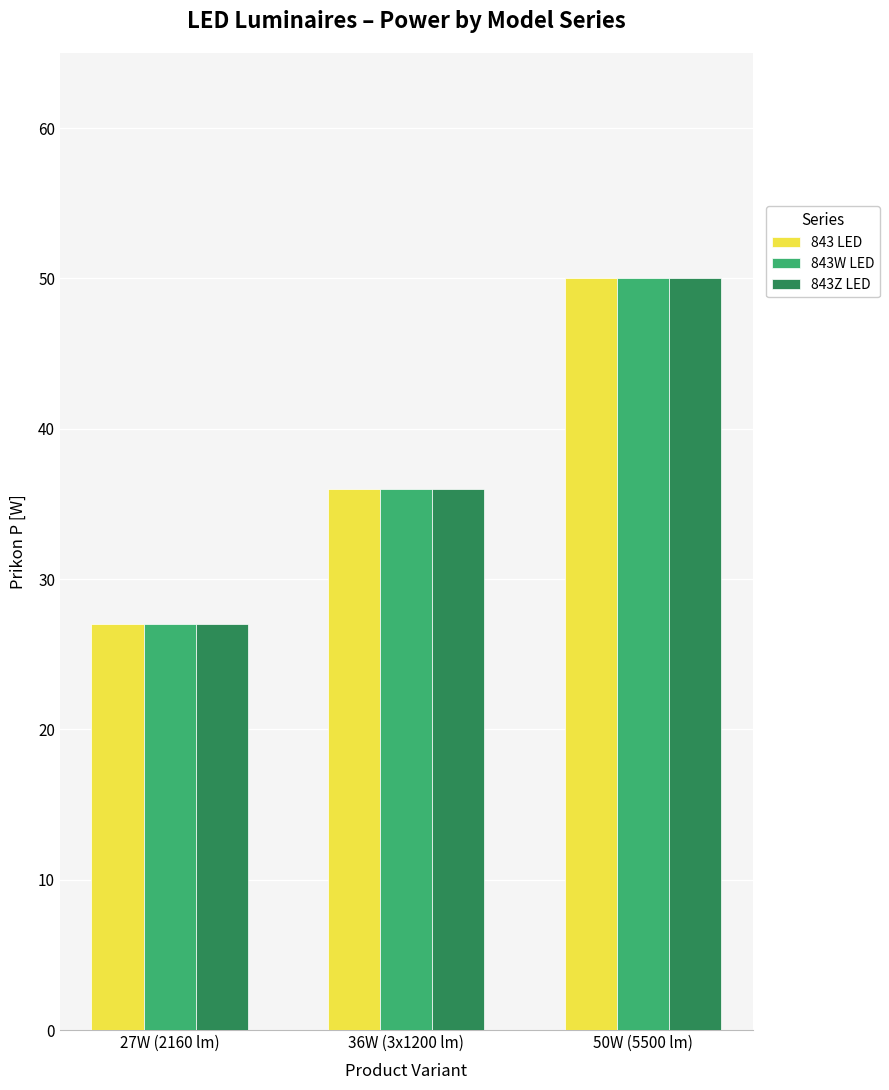

Does the chart contain any negative values?

No